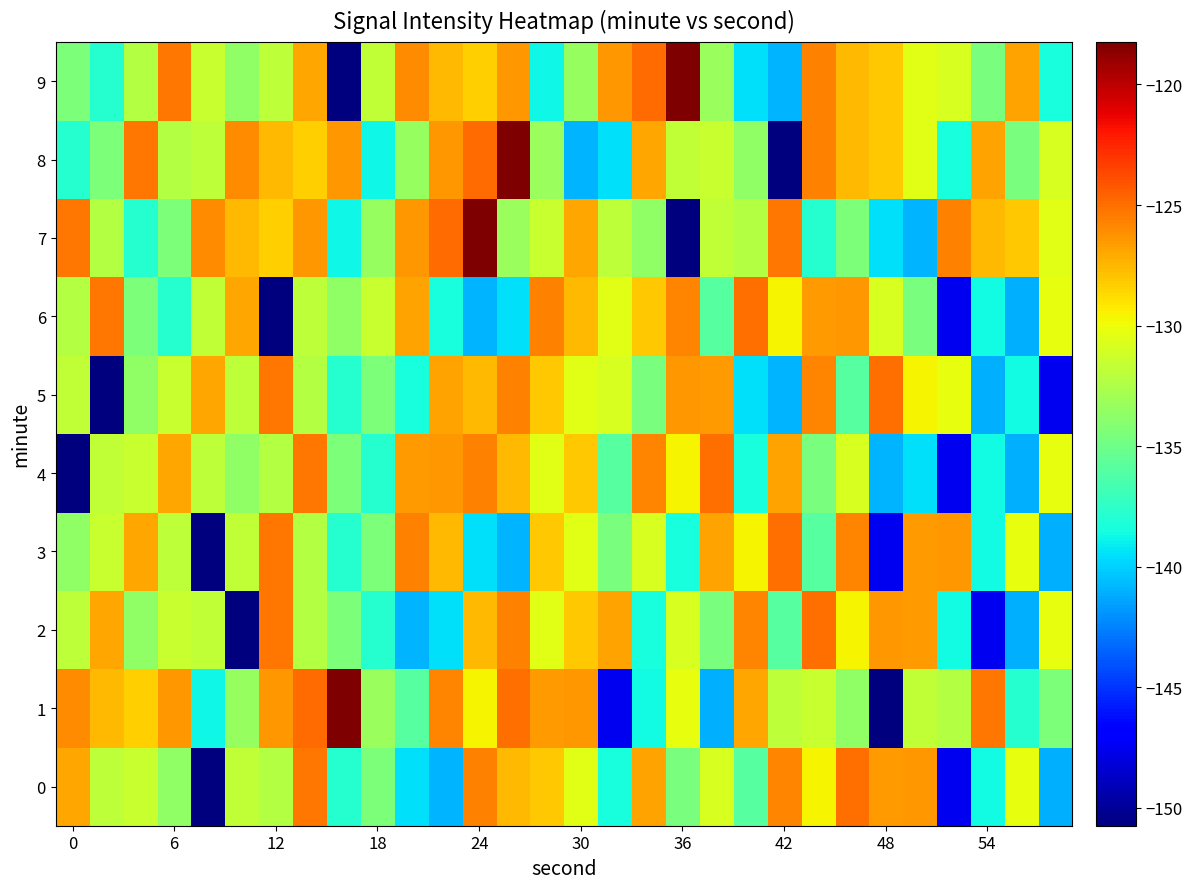

Reading left to right, extract all data points from this chart.

0: -127.0	-131.9	-131.5	-133.6	-150.7	-131.8	-132.3	-125.3	-137.9	-134.4	-139.5	-140.9	-125.6	-127.6	-128.1	-130.5	-138.4	-126.8	-134.6	-130.9	-135.9	-125.7	-129.6	-125.0	-126.5	-126.5	-147.5	-138.7	-130.3	-141.1
1: -126.0	-127.6	-128.3	-126.4	-138.7	-133.4	-126.5	-124.9	-118.2	-133.3	-135.9	-125.7	-129.6	-125.0	-126.5	-126.5	-147.5	-138.7	-130.3	-141.1	-127.0	-131.9	-131.5	-133.6	-150.7	-131.8	-132.3	-125.3	-137.9	-134.4
2: -131.9	-127.0	-133.6	-131.5	-131.8	-150.7	-125.3	-132.3	-134.4	-137.9	-140.9	-139.5	-127.6	-125.6	-130.5	-128.1	-126.8	-138.4	-130.9	-134.6	-125.7	-135.9	-125.0	-129.6	-126.5	-126.5	-138.7	-147.5	-141.1	-130.3
3: -133.6	-131.5	-127.0	-131.9	-150.7	-131.8	-125.3	-132.3	-137.9	-134.4	-125.6	-127.6	-139.5	-140.9	-128.1	-130.5	-134.6	-130.9	-138.4	-126.8	-129.6	-125.0	-135.9	-125.7	-147.5	-126.5	-126.5	-138.7	-130.3	-141.1
4: -150.7	-131.8	-131.5	-127.0	-131.9	-133.6	-132.3	-125.3	-134.4	-137.9	-126.5	-126.5	-125.6	-127.6	-130.5	-128.1	-135.9	-125.7	-129.6	-125.0	-138.4	-126.8	-134.6	-130.9	-140.9	-139.5	-147.5	-138.7	-141.1	-130.3
5: -131.8	-150.7	-133.6	-131.5	-127.0	-131.9	-125.3	-132.3	-137.9	-134.4	-138.4	-126.8	-127.6	-125.6	-128.1	-130.5	-130.9	-134.6	-126.5	-126.5	-139.5	-140.9	-125.7	-135.9	-125.0	-129.6	-130.3	-141.1	-138.7	-147.5
6: -132.3	-125.3	-134.4	-137.9	-131.8	-127.0	-150.7	-131.9	-133.6	-131.5	-126.8	-138.4	-140.9	-139.5	-125.6	-127.6	-130.5	-128.1	-125.7	-135.9	-125.0	-129.6	-126.5	-126.5	-130.9	-134.6	-147.5	-138.7	-141.1	-130.3
7: -125.3	-132.3	-137.9	-134.4	-126.0	-127.6	-128.3	-126.4	-138.7	-133.4	-126.5	-124.9	-118.2	-133.3	-131.5	-127.0	-131.9	-133.6	-150.7	-131.8	-132.3	-125.3	-137.9	-134.4	-139.5	-140.9	-125.6	-127.6	-128.1	-130.5
8: -137.9	-134.4	-125.3	-132.3	-131.9	-126.0	-127.6	-128.3	-126.4	-138.7	-133.4	-126.5	-124.9	-118.2	-133.3	-140.9	-139.5	-127.0	-131.8	-131.5	-133.6	-150.7	-125.6	-127.6	-128.1	-130.5	-138.4	-126.8	-134.6	-130.9
9: -134.4	-137.9	-132.3	-125.3	-131.5	-133.6	-131.9	-127.0	-150.7	-131.8	-126.0	-127.6	-128.3	-126.4	-138.7	-133.4	-126.5	-124.9	-118.2	-133.3	-139.5	-140.9	-125.6	-127.6	-128.1	-130.5	-130.9	-134.6	-126.8	-138.4